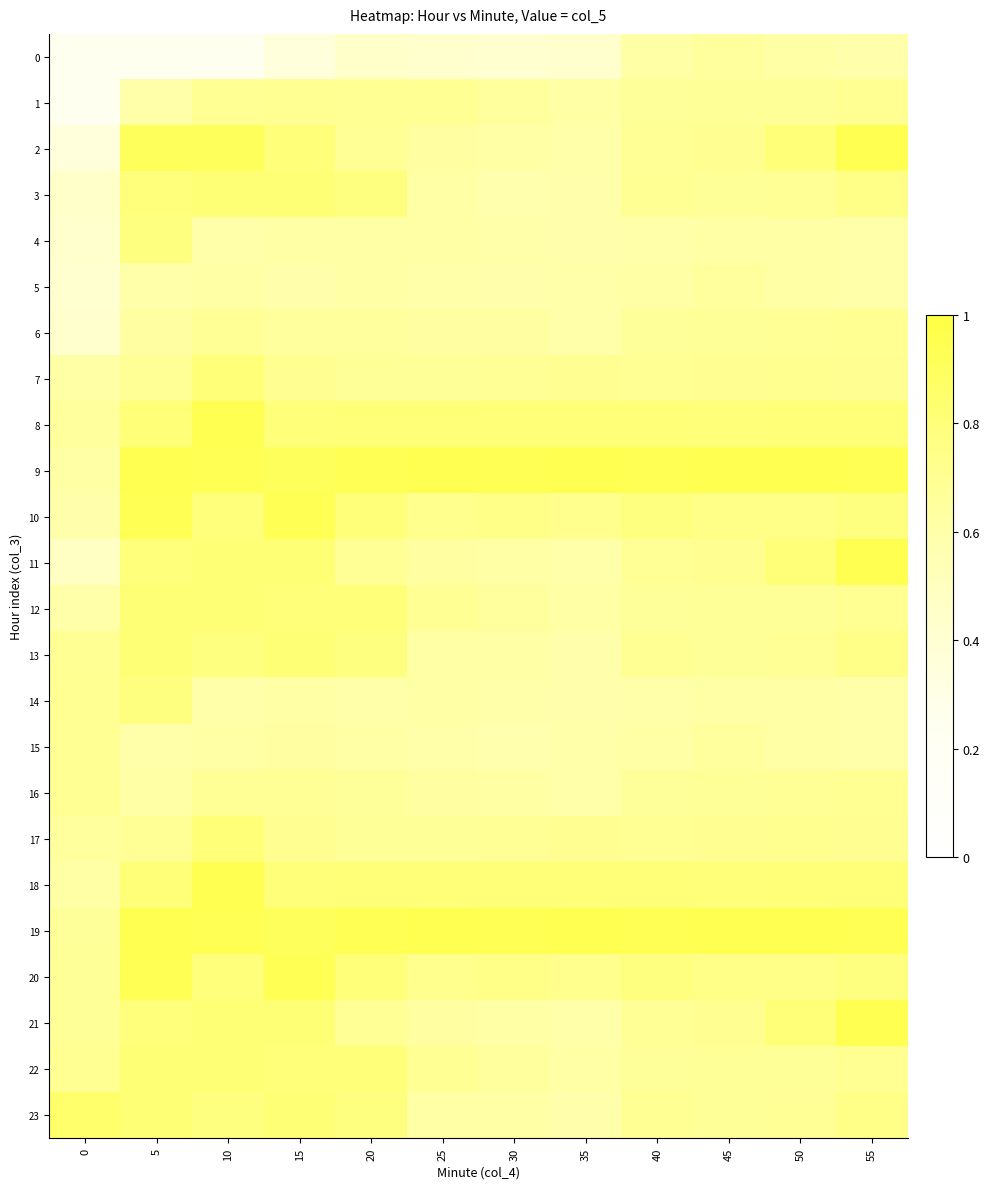

Between 30 and 15, which is larger?

30